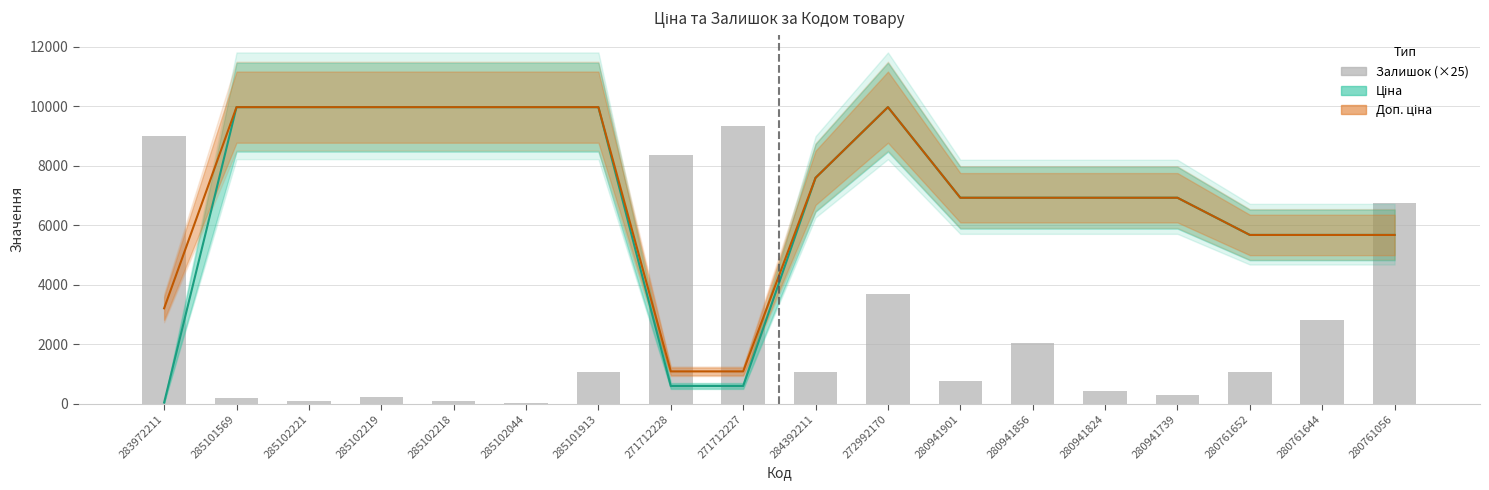

What is the difference between the Ціна values at 280761056 and 285101913?

4301.2